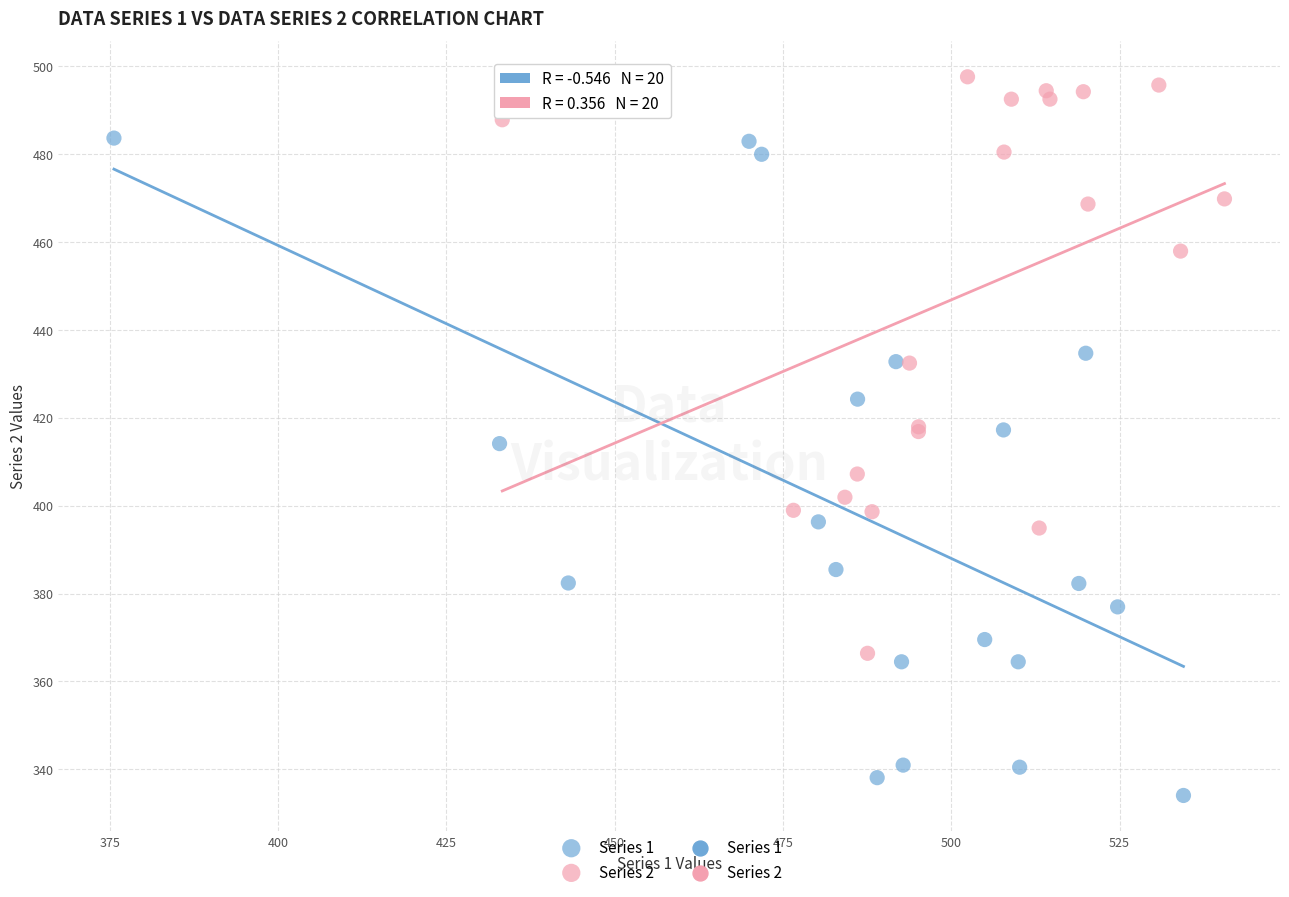

Which series has the largest Y range (max minus min)?

Series 1